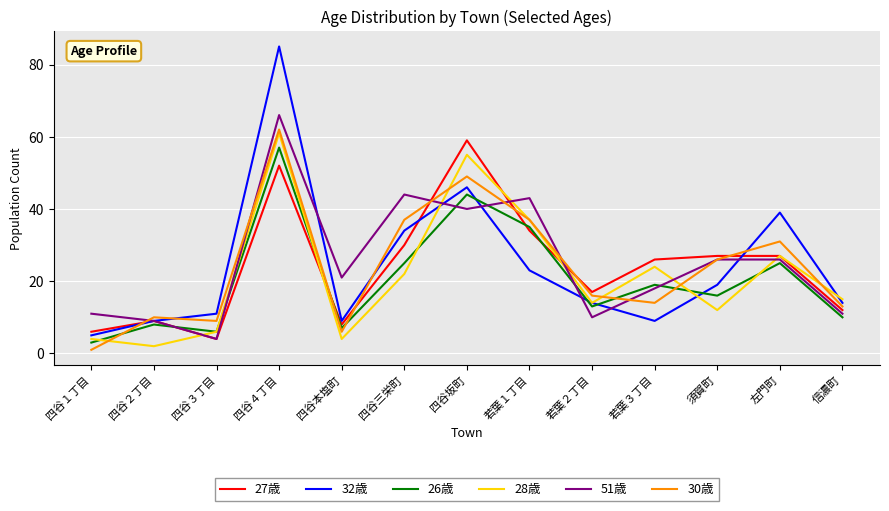

Reading left to right, transcribe all the data shown in this chart.

27歳: 四谷１丁目=6	四谷２丁目=9	四谷３丁目=4	四谷４丁目=52	四谷本塩町=8	四谷三栄町=30	四谷坂町=59	若葉１丁目=34	若葉２丁目=17	若葉３丁目=26	須賀町=27	左門町=27	信濃町=12
32歳: 四谷１丁目=5	四谷２丁目=9	四谷３丁目=11	四谷４丁目=85	四谷本塩町=9	四谷三栄町=34	四谷坂町=46	若葉１丁目=23	若葉２丁目=14	若葉３丁目=9	須賀町=19	左門町=39	信濃町=14
26歳: 四谷１丁目=3	四谷２丁目=8	四谷３丁目=6	四谷４丁目=57	四谷本塩町=7	四谷三栄町=25	四谷坂町=44	若葉１丁目=35	若葉２丁目=13	若葉３丁目=19	須賀町=16	左門町=25	信濃町=10
28歳: 四谷１丁目=4	四谷２丁目=2	四谷３丁目=6	四谷４丁目=61	四谷本塩町=4	四谷三栄町=22	四谷坂町=55	若葉１丁目=37	若葉２丁目=14	若葉３丁目=24	須賀町=12	左門町=27	信濃町=15
51歳: 四谷１丁目=11	四谷２丁目=9	四谷３丁目=4	四谷４丁目=66	四谷本塩町=21	四谷三栄町=44	四谷坂町=40	若葉１丁目=43	若葉２丁目=10	若葉３丁目=18	須賀町=26	左門町=26	信濃町=11
30歳: 四谷１丁目=1	四谷２丁目=10	四谷３丁目=9	四谷４丁目=62	四谷本塩町=6	四谷三栄町=37	四谷坂町=49	若葉１丁目=37	若葉２丁目=16	若葉３丁目=14	須賀町=26	左門町=31	信濃町=13